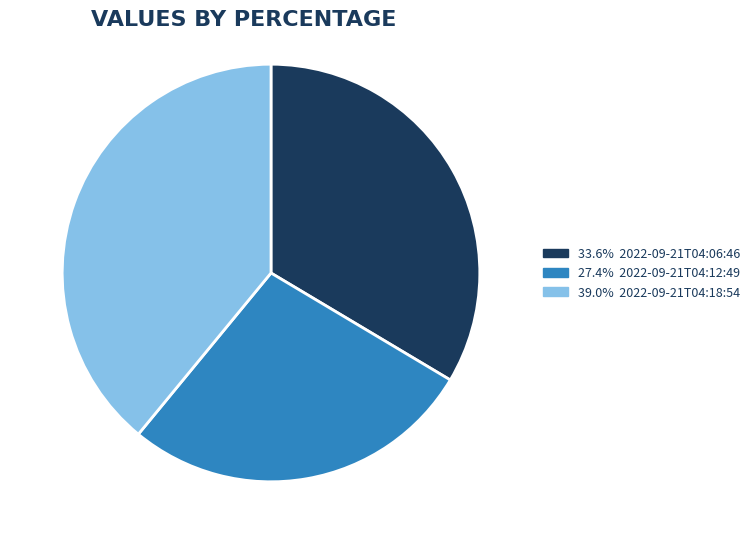

Is there a majority slice in this chart?

No